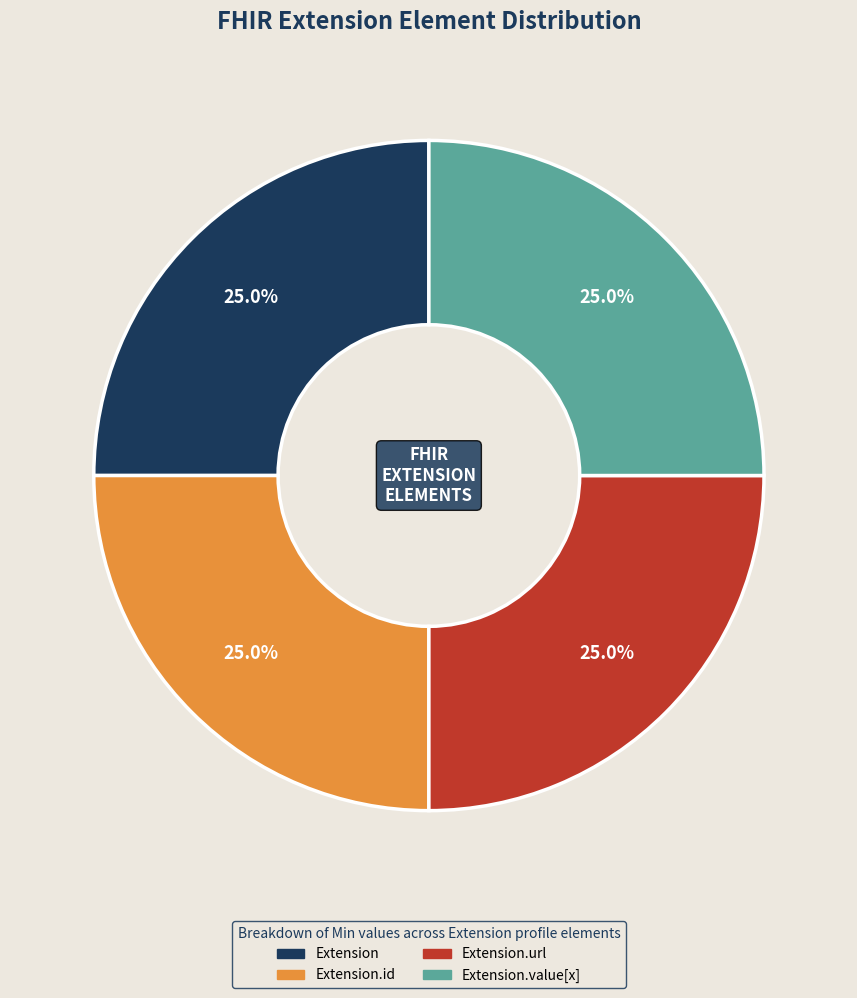

Is there a majority slice in this chart?

No